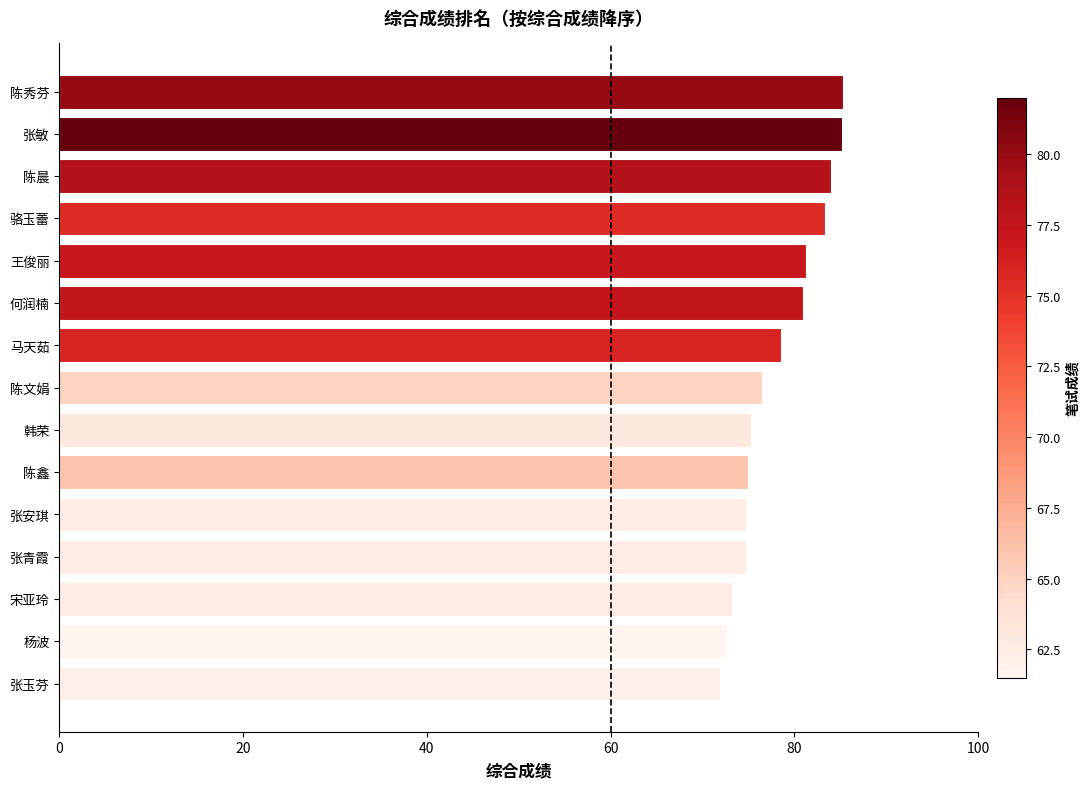

What is the change in value from 杨波 to 骆玉蕾?

+10.7